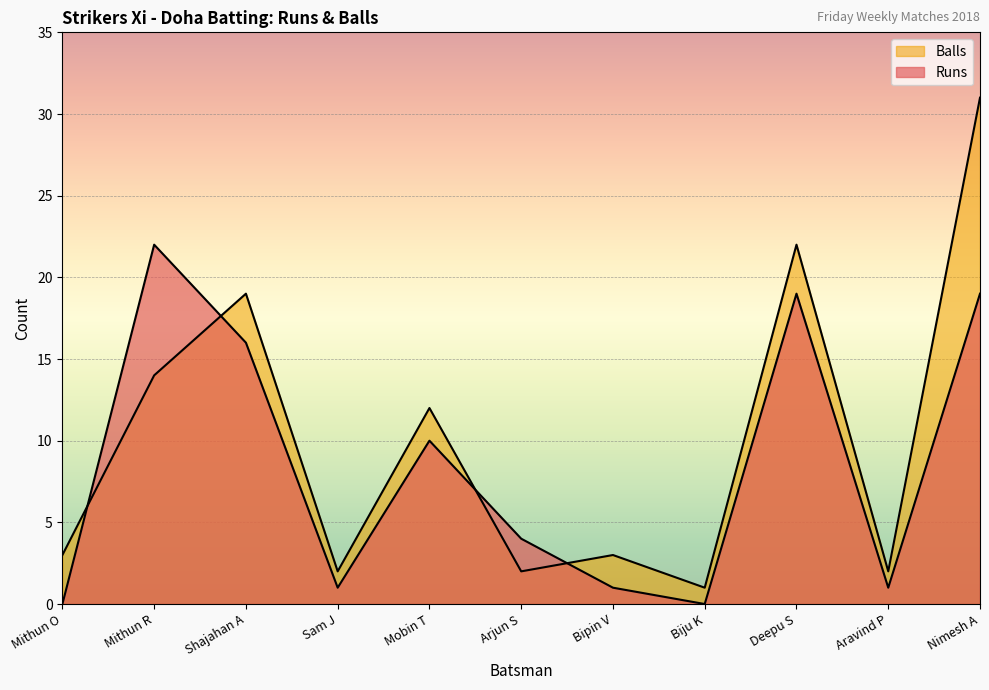

How many distinct data groups are displayed?

2